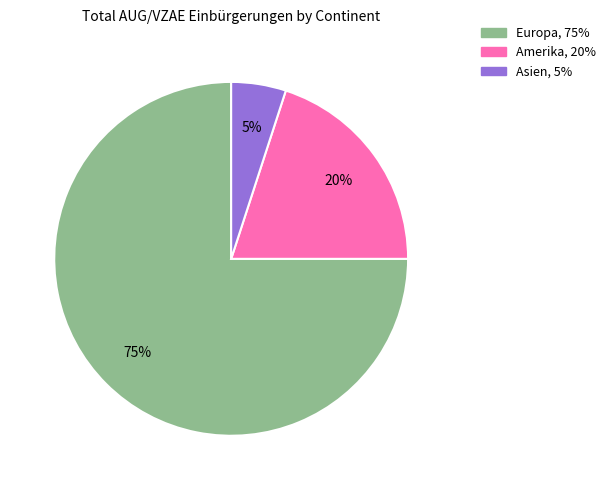

To the nearest percent, what is the difference between the largest and smallest slice percentages?

70%